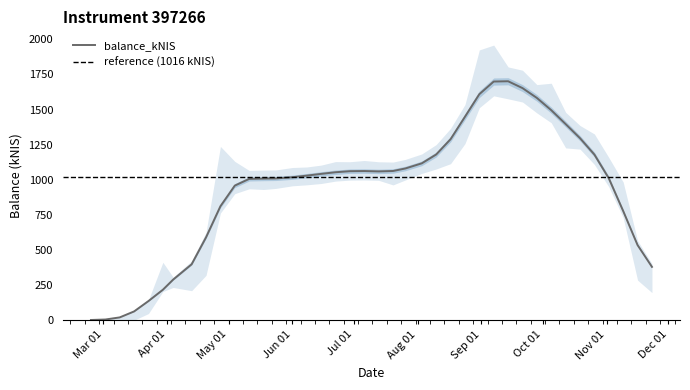

What is the average value?

932.9